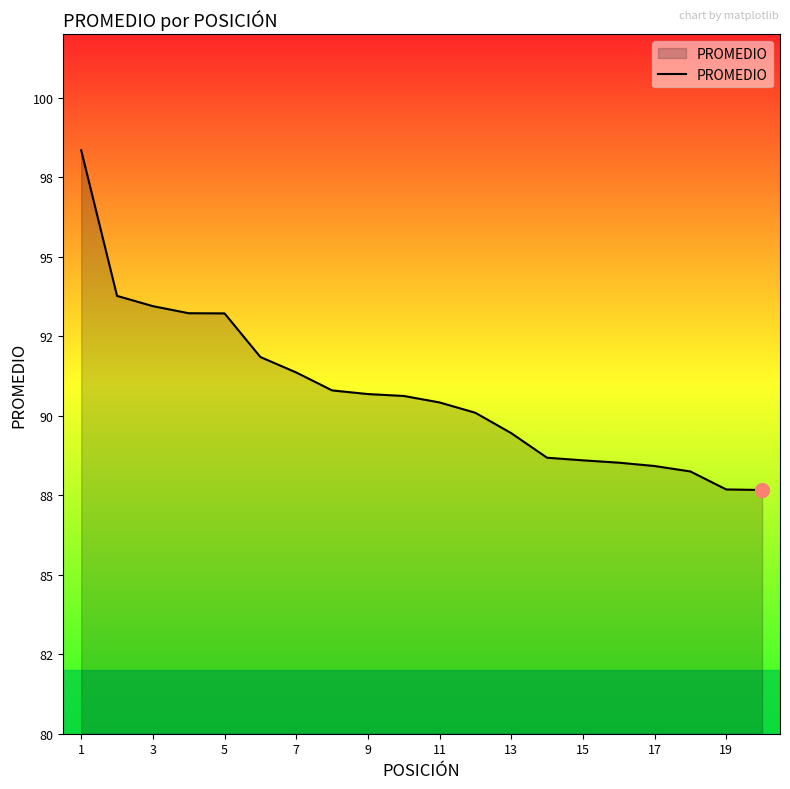

True or false: there are more than 1 points higher than both neighbors.

False